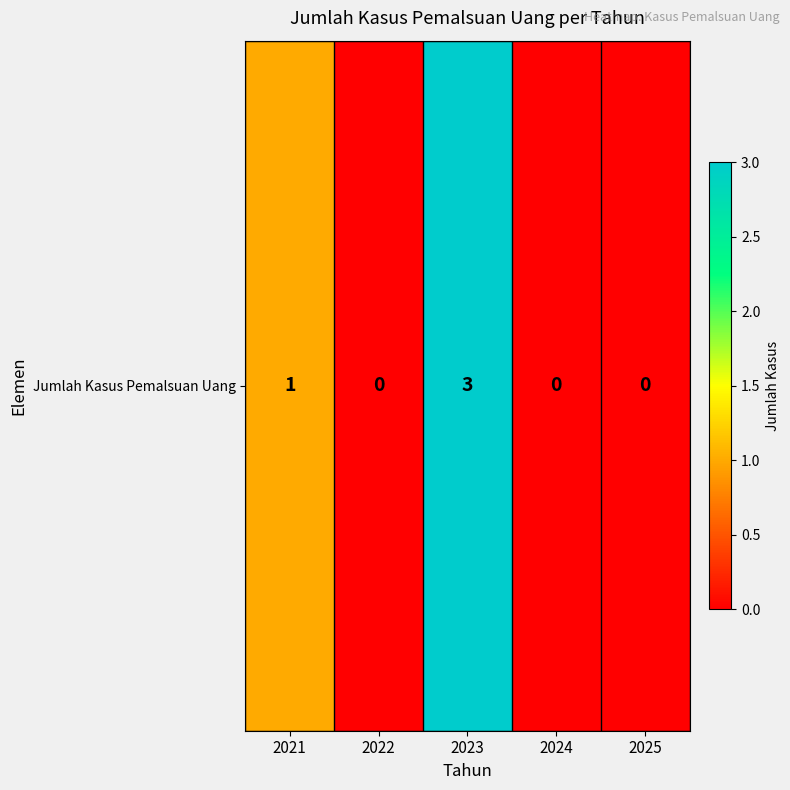

The chart shows a value of 1 at 2021. True or false?

True